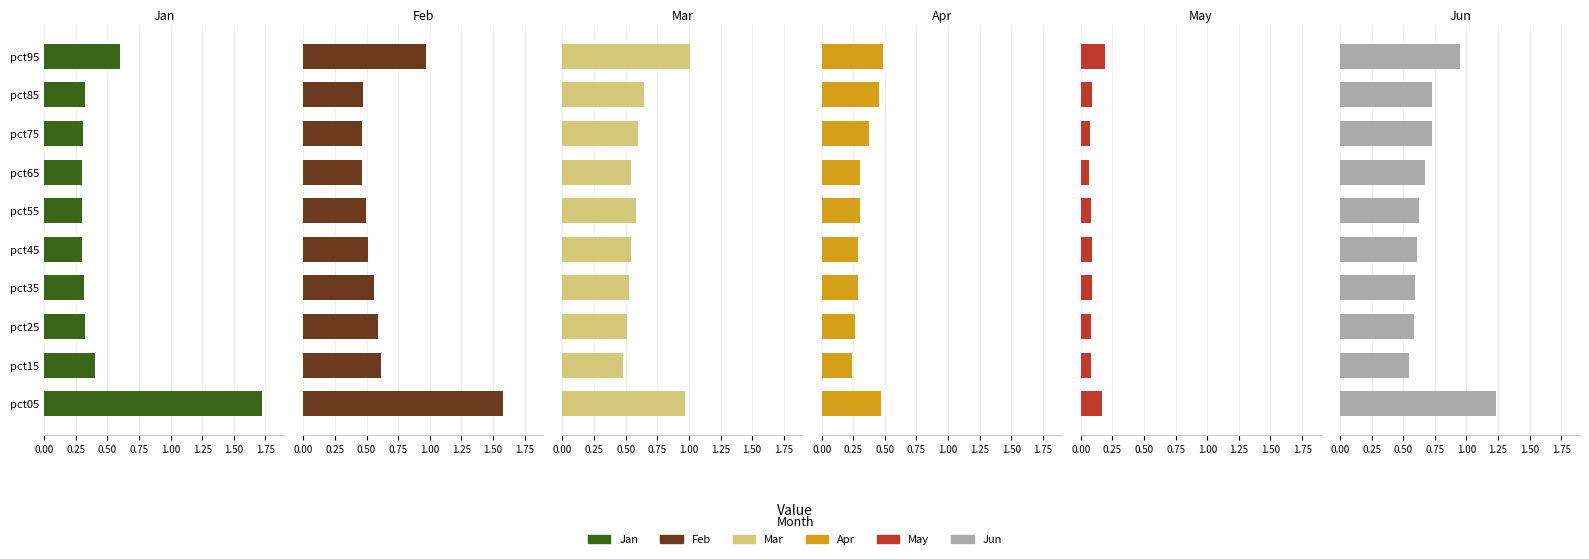

Is it true that Jun equals 1.2 at pct05?

True